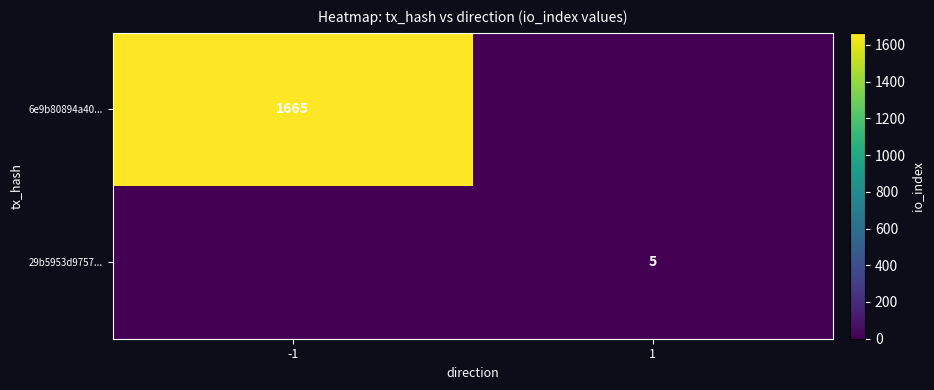

Which label corresponds to the smallest value in the chart?

1